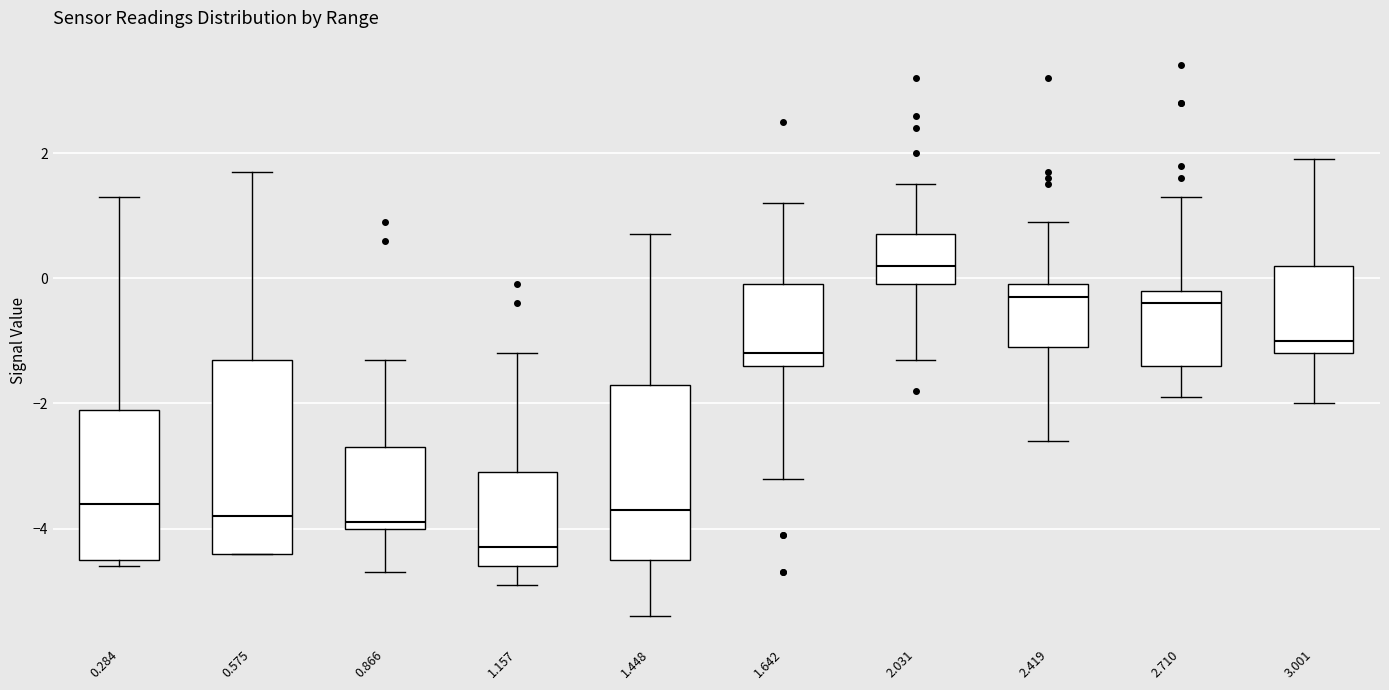

Reading left to right, transcribe this box plot: for each box, give where its median line is, the range the box spans, and where its two whiskers end, as read against the y-axis. The values are not printed on the chart, so give them approximately, as read against the axis.

0.284: median -3.6, box -4.4 to -2.0, whiskers -4.6 to 1.4
0.575: median -3.8, box -4.4 to -1.2, whiskers -4.4 to 1.8
0.866: median -3.8, box -4.0 to -2.6, whiskers -4.6 to -1.2
1.157: median -4.2, box -4.6 to -3.0, whiskers -4.8 to -1.2
1.448: median -3.6, box -4.4 to -1.6, whiskers -5.4 to 0.8
1.642: median -1.2, box -1.4 to 0.0, whiskers -3.2 to 1.2
2.031: median 0.2, box 0.0 to 0.8, whiskers -1.2 to 1.6
2.419: median -0.2, box -1.0 to 0.0, whiskers -2.6 to 1.0
2.710: median -0.4, box -1.4 to -0.2, whiskers -1.8 to 1.4
3.001: median -1.0, box -1.2 to 0.2, whiskers -2.0 to 2.0